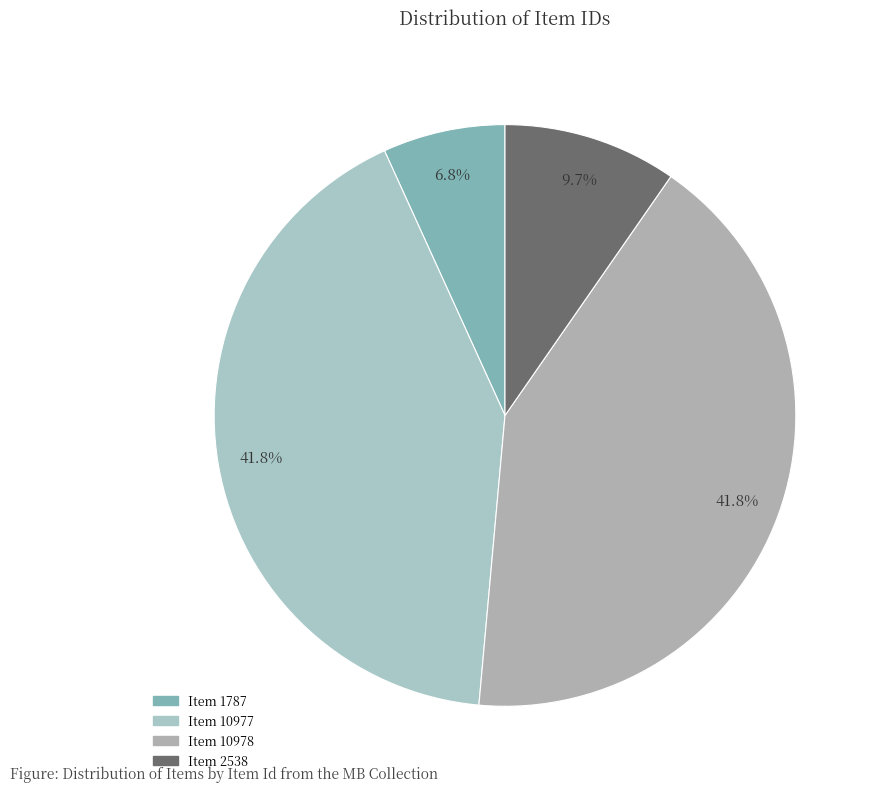

The Item 2538 slice represents 10% of the pie. True or false?

True